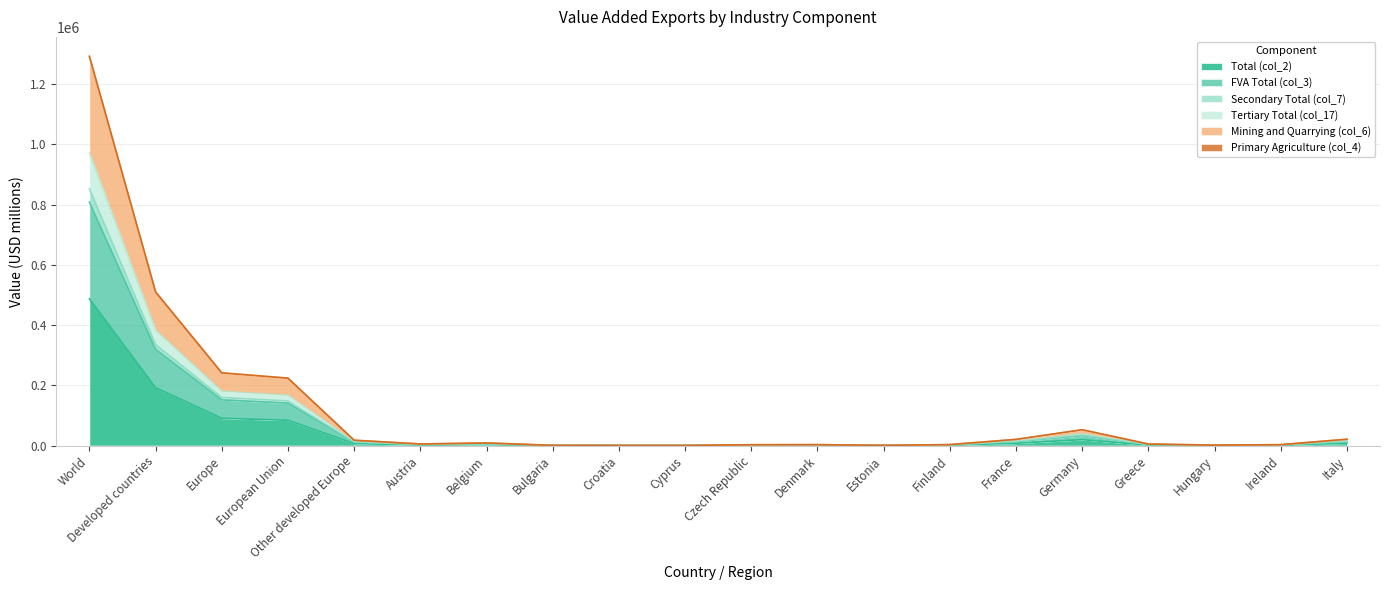

In FVA Total (col_3), how many points are lower than both neighbors (excluding endpoints)?

4